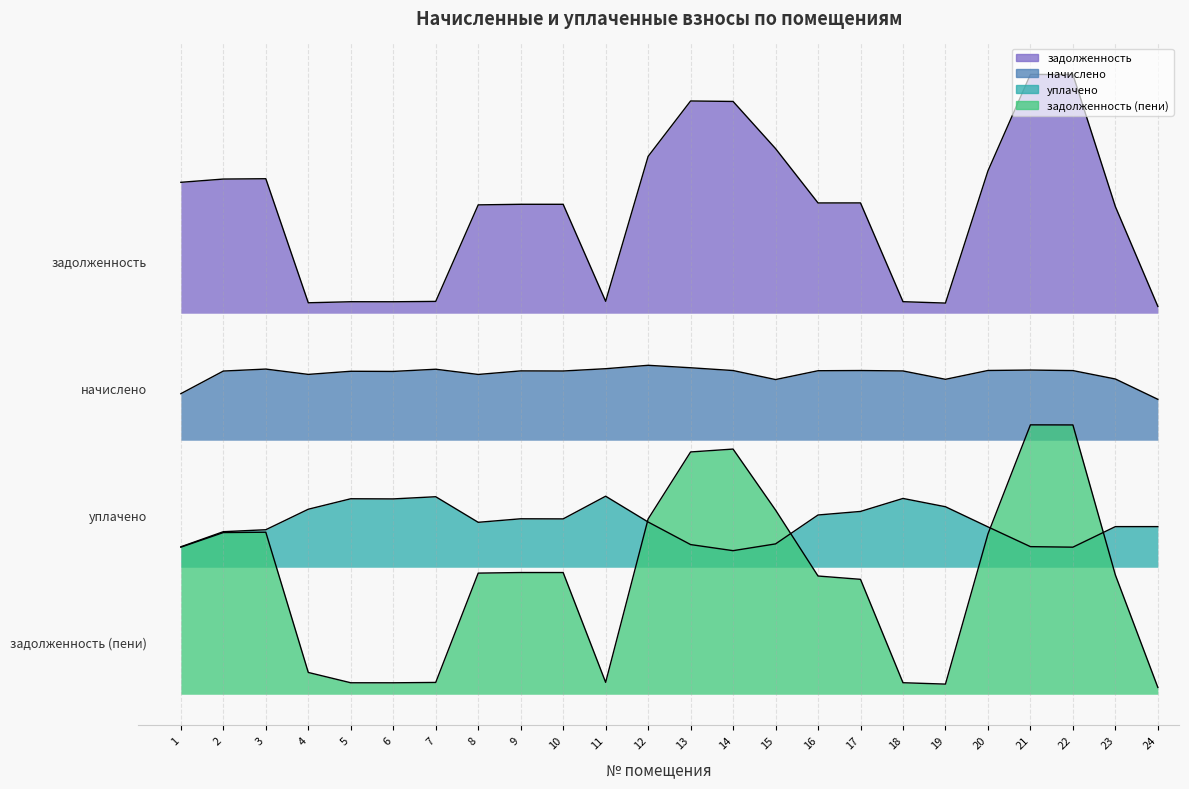

Which series ends up on top after the final intersection of задолженность (пени) and задолженность?

задолженность (пени)